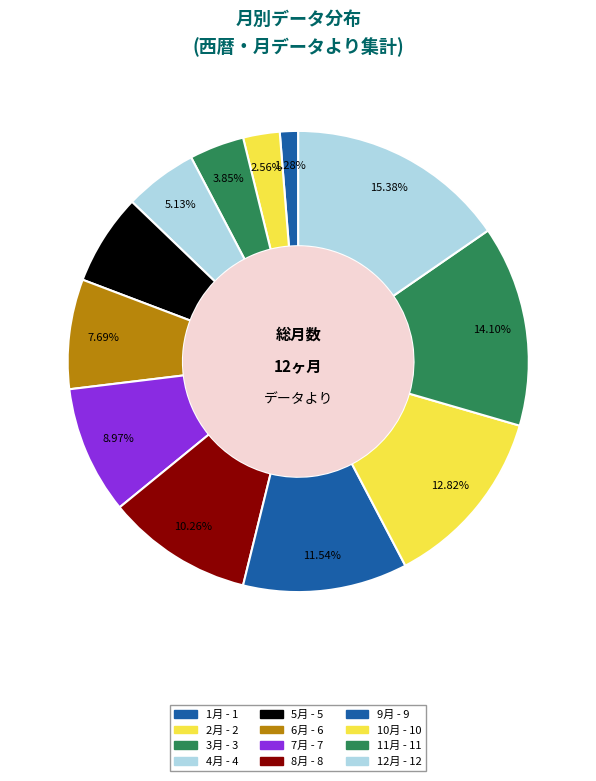

Is the sum of 7月 and 11月 greater than half?

No